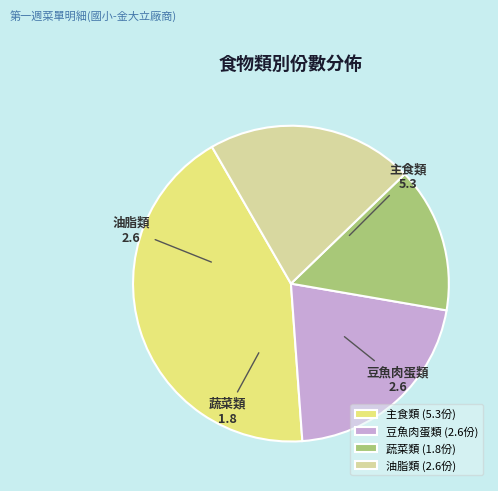

Count the number of slices in the pie.

4